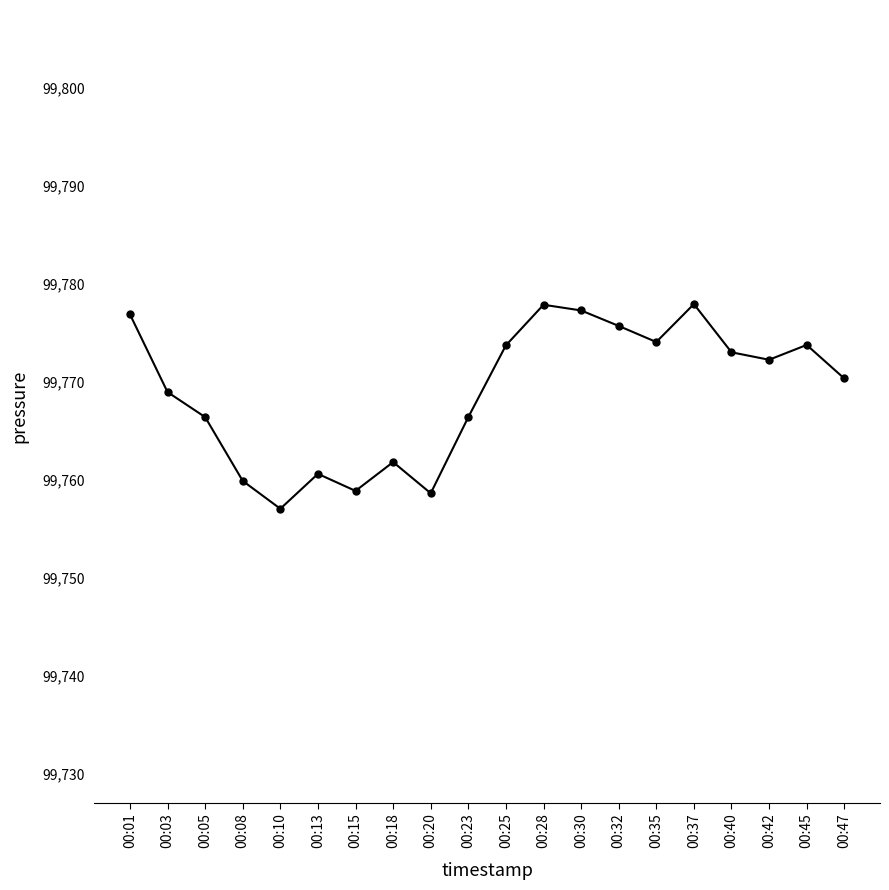

What is the maximum value shown in the chart?

99777.9